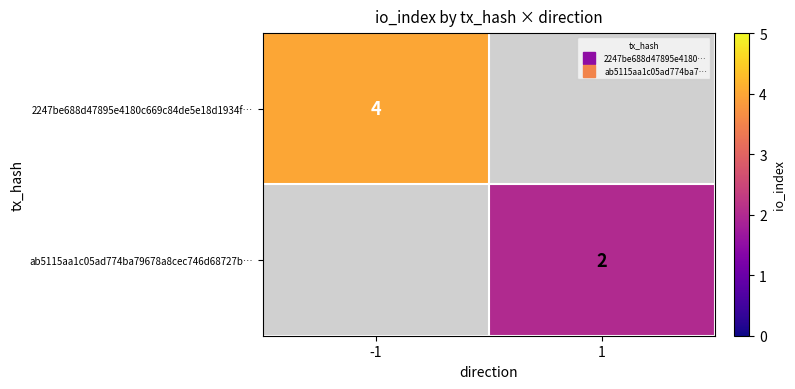

How many values in ab5115aa1c05ad774ba79678a8cec746d68727b… are above zero?

1